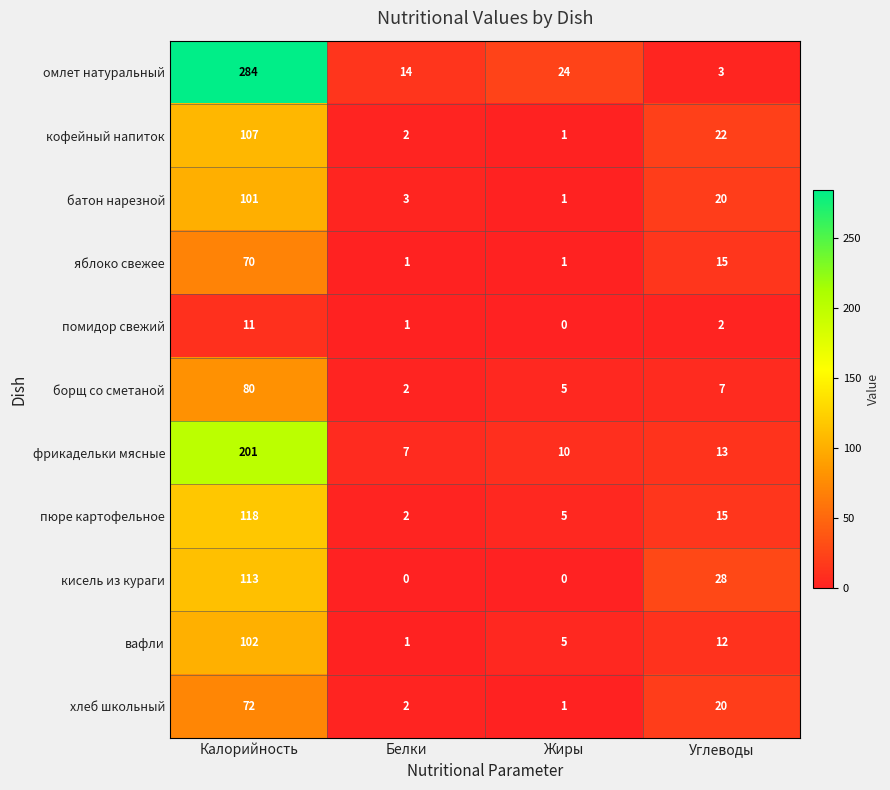

How many яблоко свежее values are between 1 and 70?

4